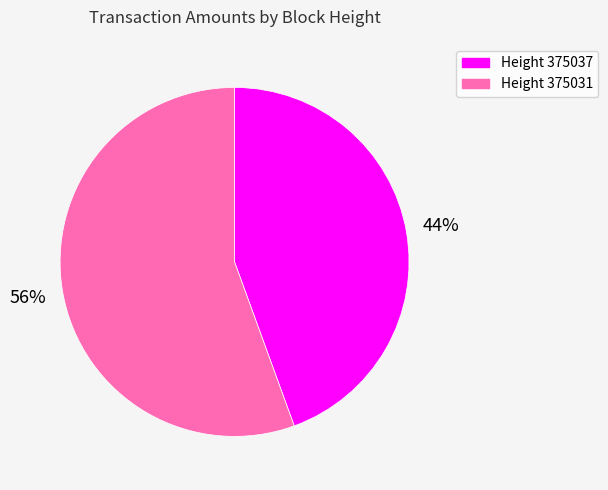

The Height 375031 slice represents 69% of the pie. True or false?

False